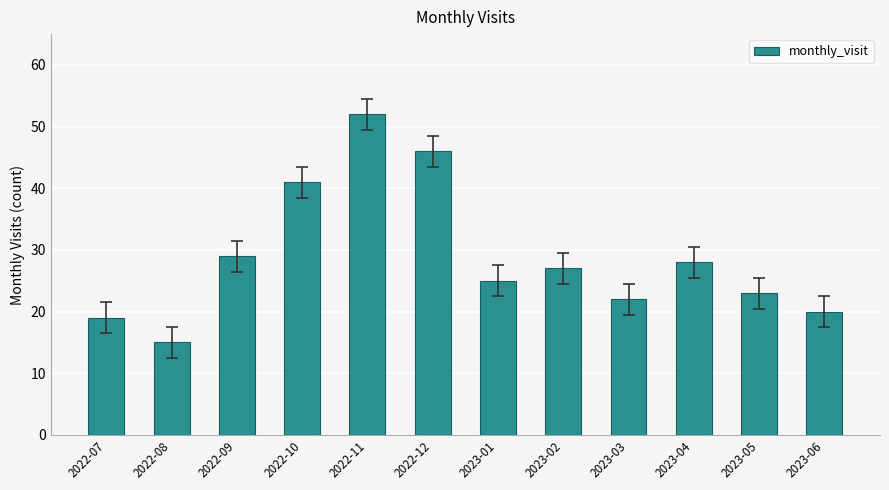

Rank the categories by value from highest to lowest.

2022-11, 2022-12, 2022-10, 2022-09, 2023-04, 2023-02, 2023-01, 2023-05, 2023-03, 2023-06, 2022-07, 2022-08